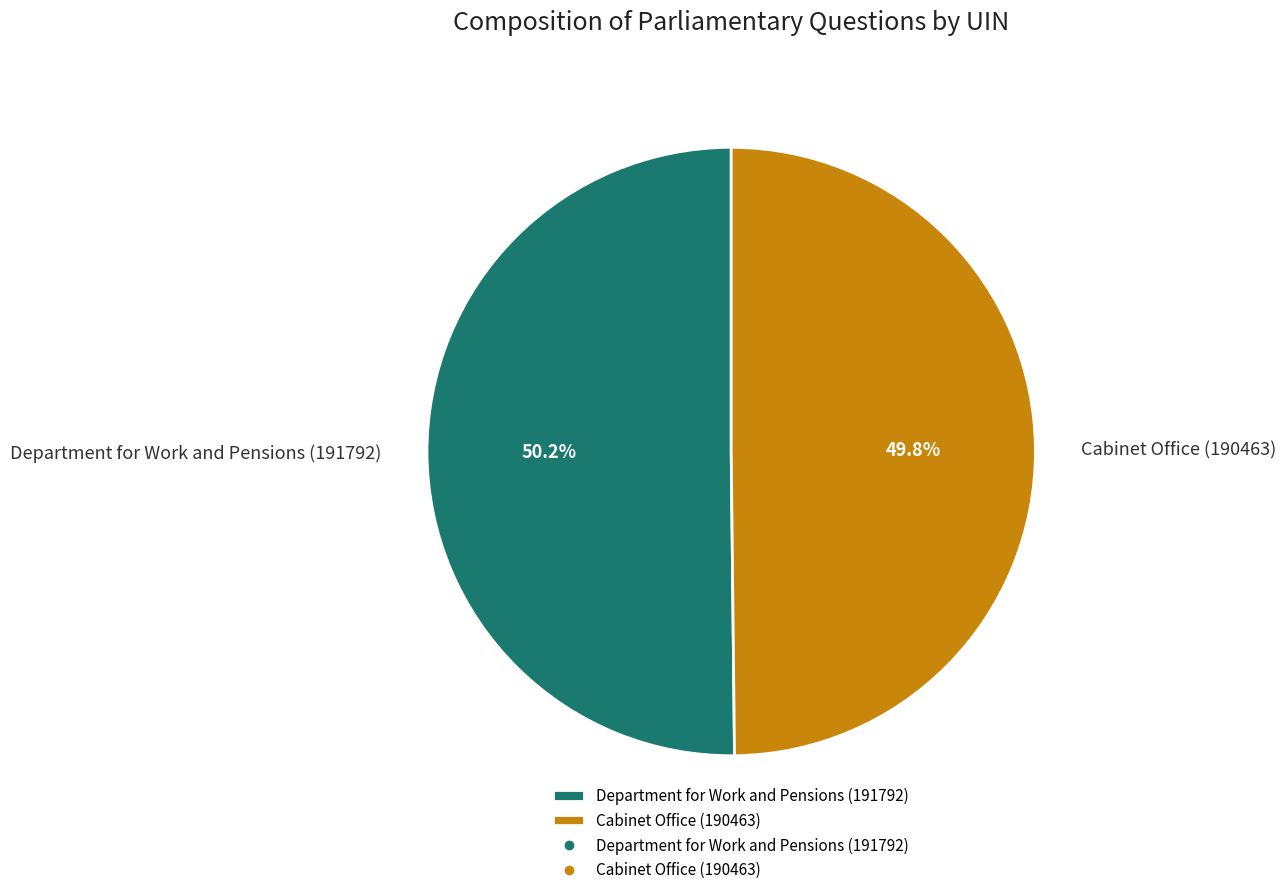

What percentage is NOT represented by Cabinet Office (190463)?

50.2%